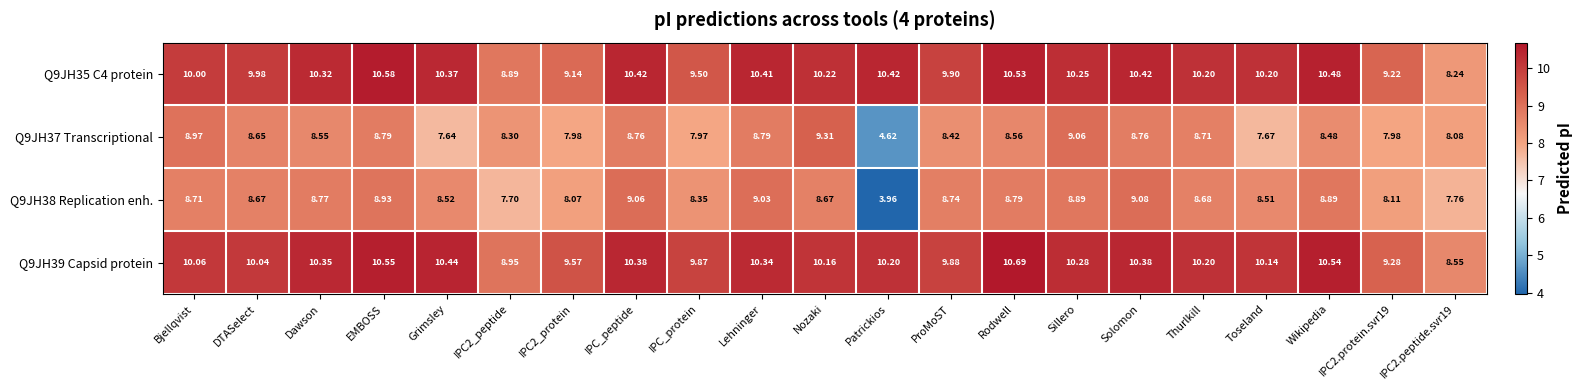

Which category has the highest value in the Q9JH39 Capsid protein series?

Rodwell